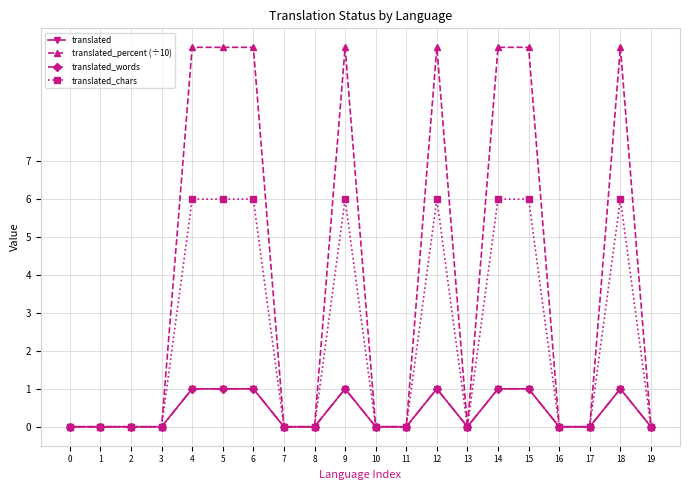

How many interior local peaks does the translated_chars series have?

3